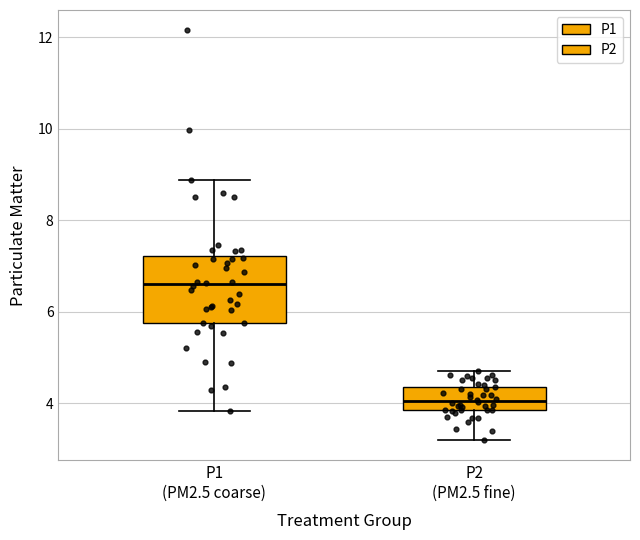

Which box's median line is the lowest?

P2 (PM2.5 fine)